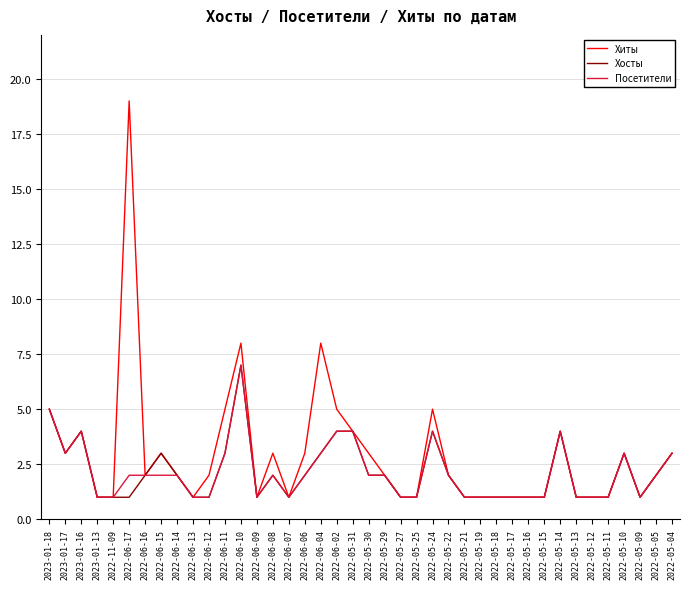

Where is the first local minimum for Посетители?

2023-01-17